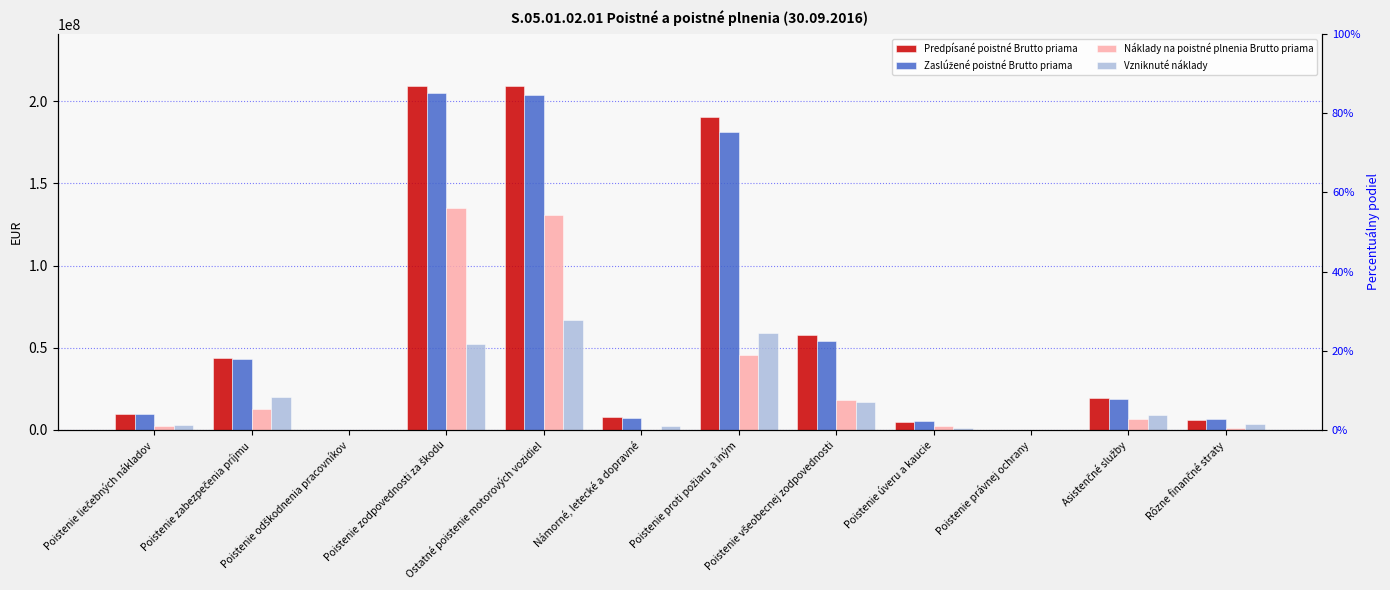

What position from the right is Asistenčné služby?

2